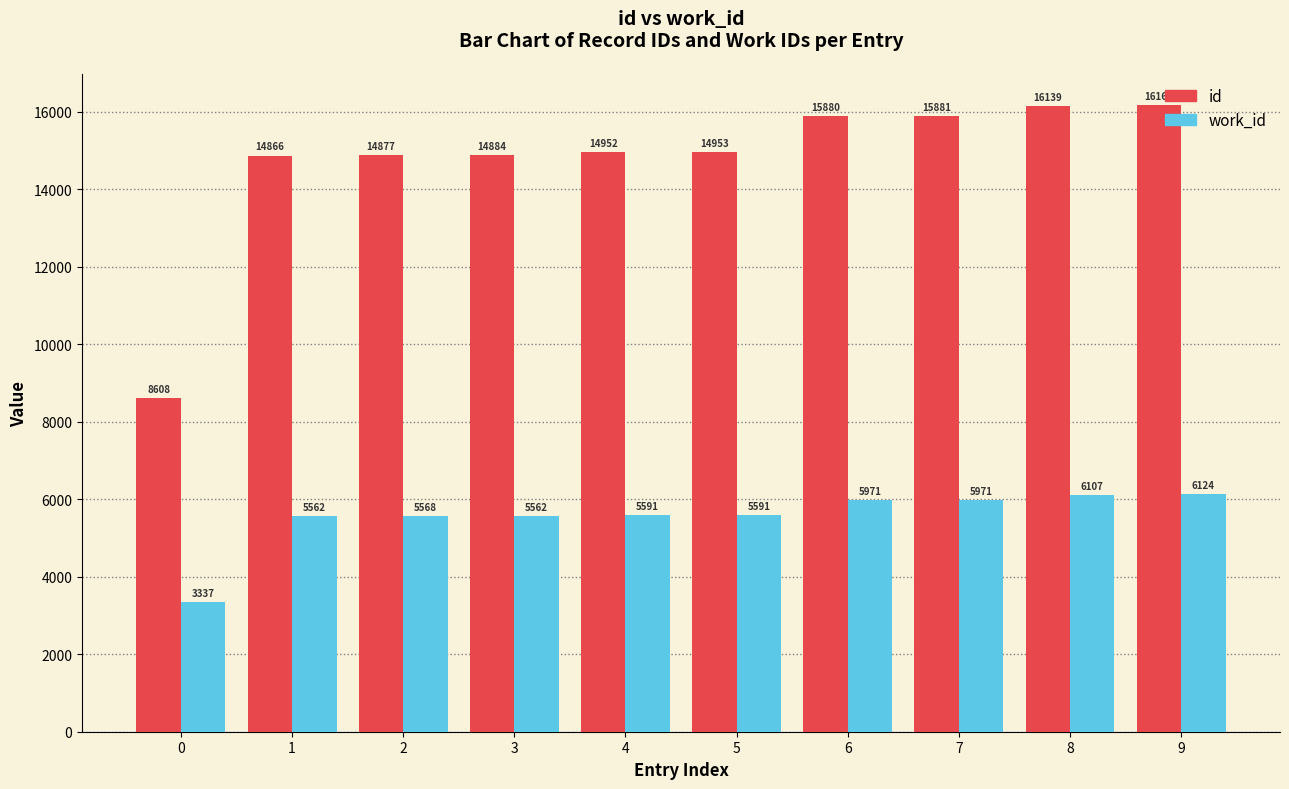

How many bars are there in each group?

2